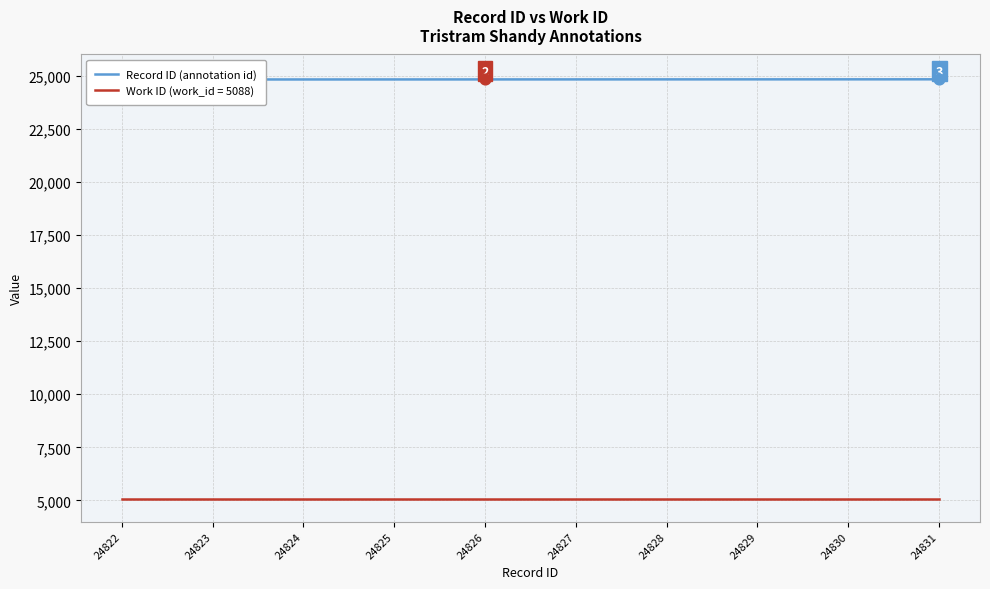

What is the change in value from 24823 to 24828?

+5